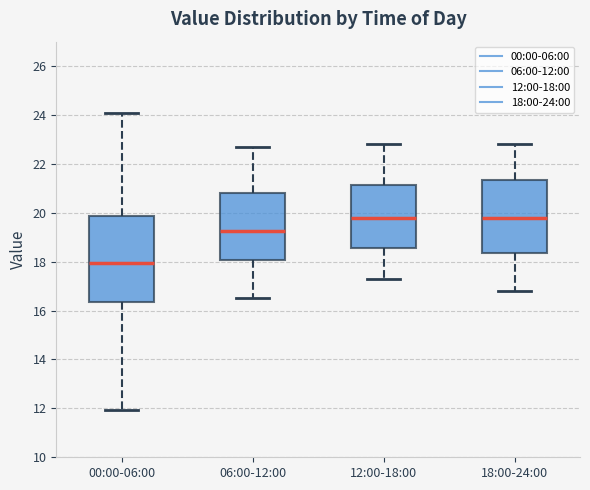

Reading left to right, transcribe this box plot: for each box, give where its median line is, the range the box spans, and where its two whiskers end, as read against the y-axis. The values are not printed on the chart, so give them approximately, as read against the axis.

00:00-06:00: median 18.0, box 16.4 to 19.8, whiskers 12.0 to 24.2
06:00-12:00: median 19.2, box 18.0 to 20.8, whiskers 16.6 to 22.8
12:00-18:00: median 19.8, box 18.6 to 21.2, whiskers 17.4 to 22.8
18:00-24:00: median 19.8, box 18.4 to 21.4, whiskers 16.8 to 22.8